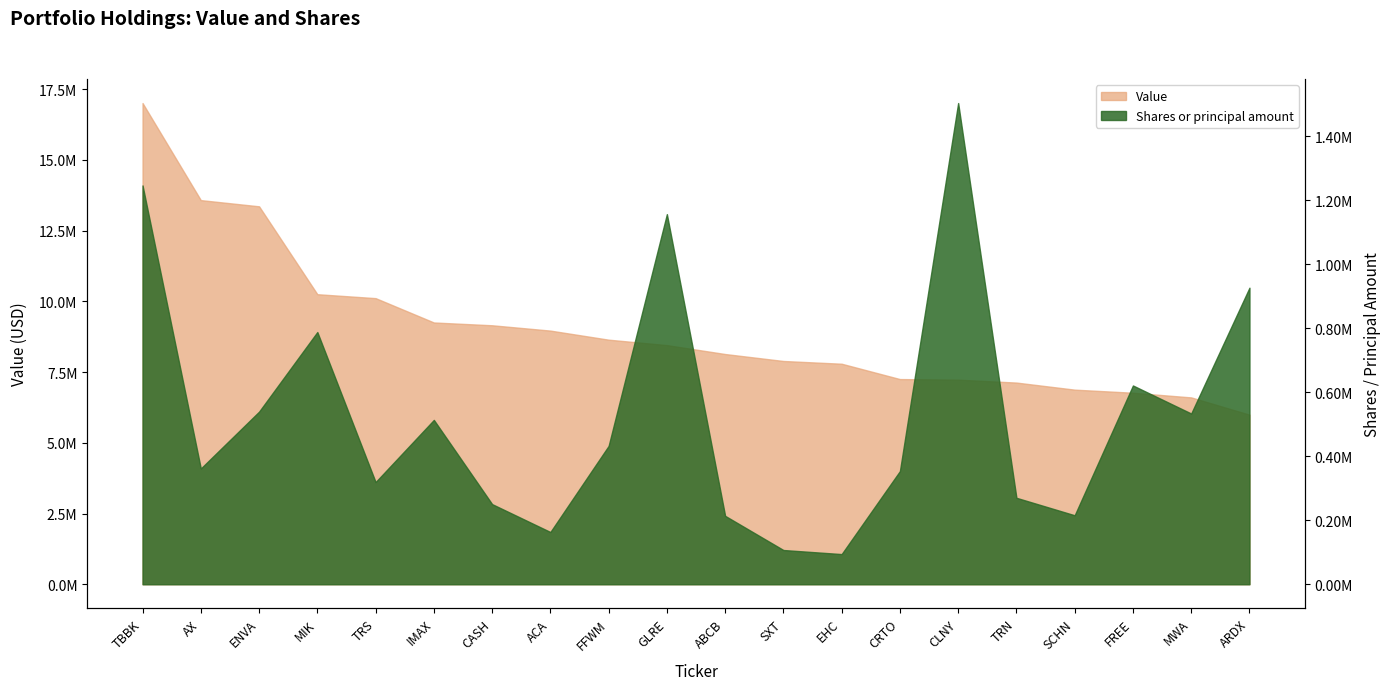

Reading right to left, list all the values displayed in this chart.

Value: 5993000	6603000	6768000	6877000	7127000	7230000	7251000	7793000	7890000	8136000	8451000	8643000	8964000	9152000	9251000	10111000	10250000	13356000	13575000	17005000
Shares or principal amount: 926340	533347	620924	215499	270082	1503169	353535	94242	106951	213706	1156142	432139	163182	250340	513387	319253	787869	539220	361712	1245822